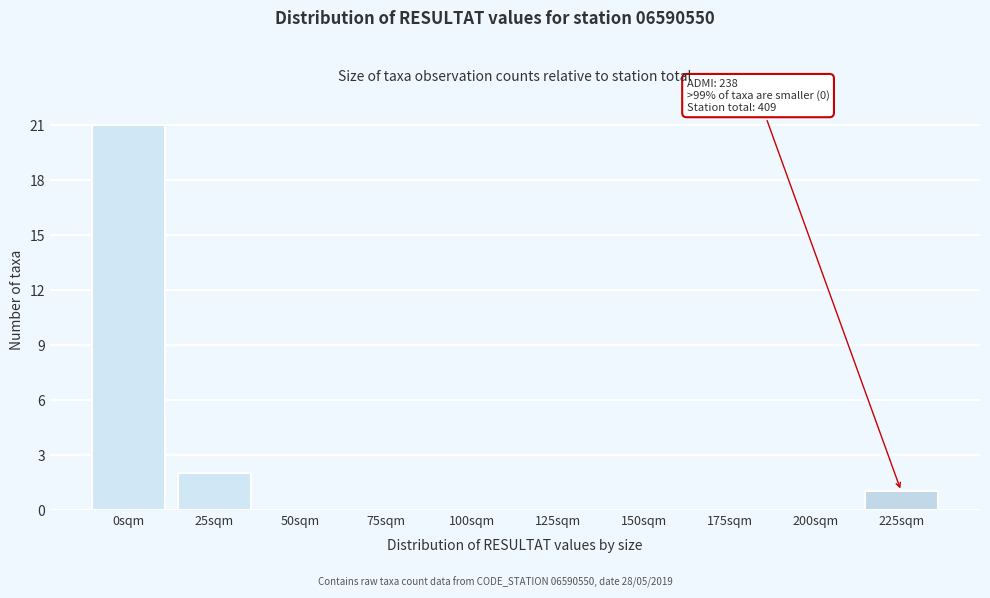

Reading right to left, transcribe all the data shown in this chart.

225sqm=1	200sqm=0	175sqm=0	150sqm=0	125sqm=0	100sqm=0	75sqm=0	50sqm=0	25sqm=2	0sqm=21